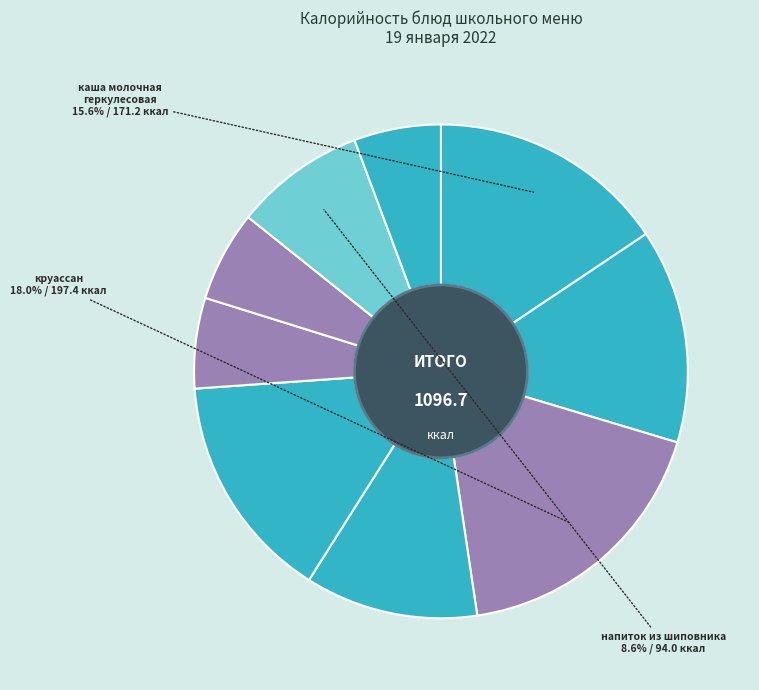

How many slices are in this pie chart?

9